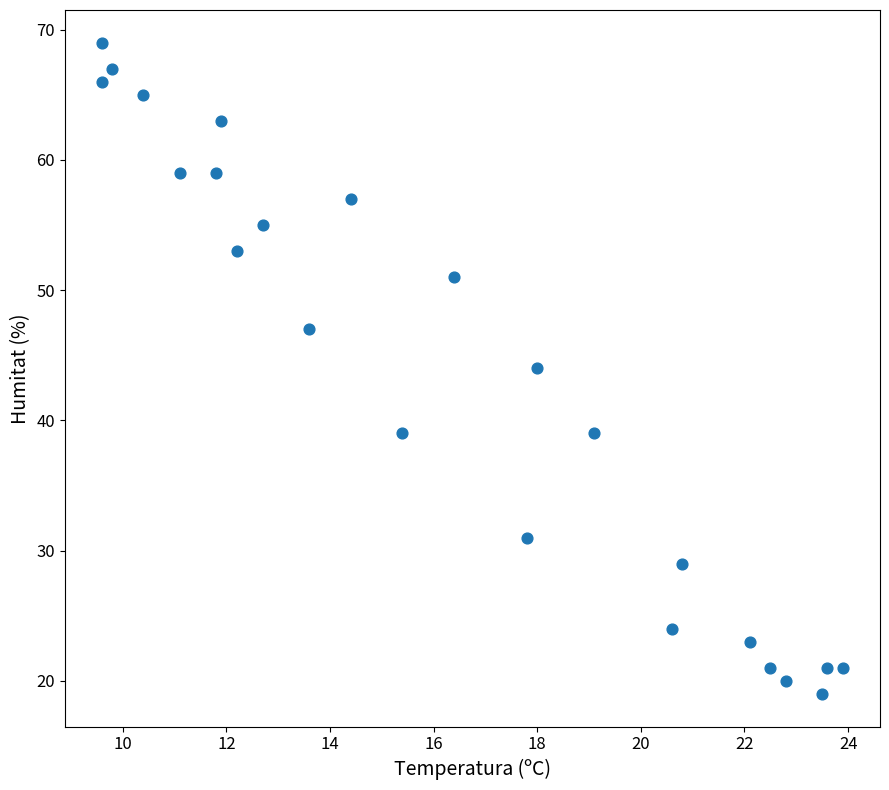

What is the range of Y values (max minus min)?

50